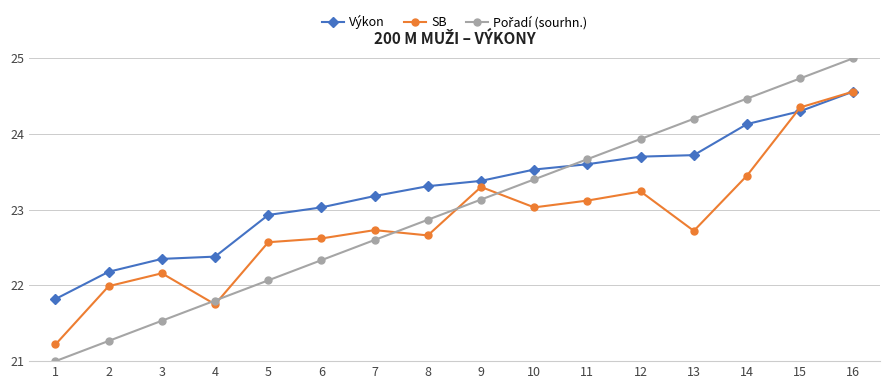

How many lines are shown in the chart?

3